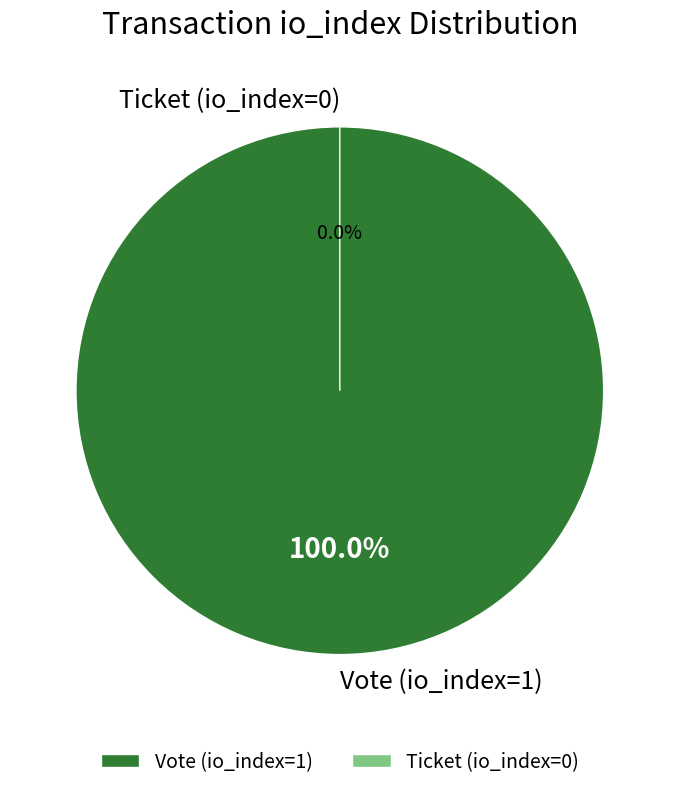

What is the majority slice?

Vote (io_index=1)